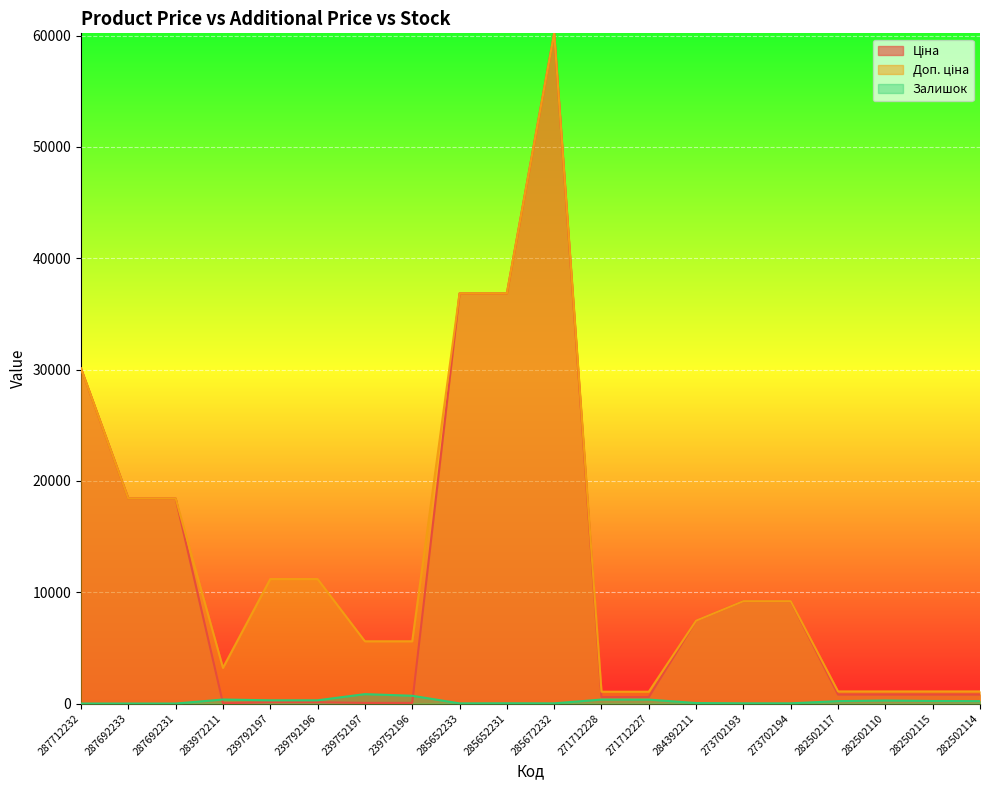

What is the label of the 16th point from the right?

239792197